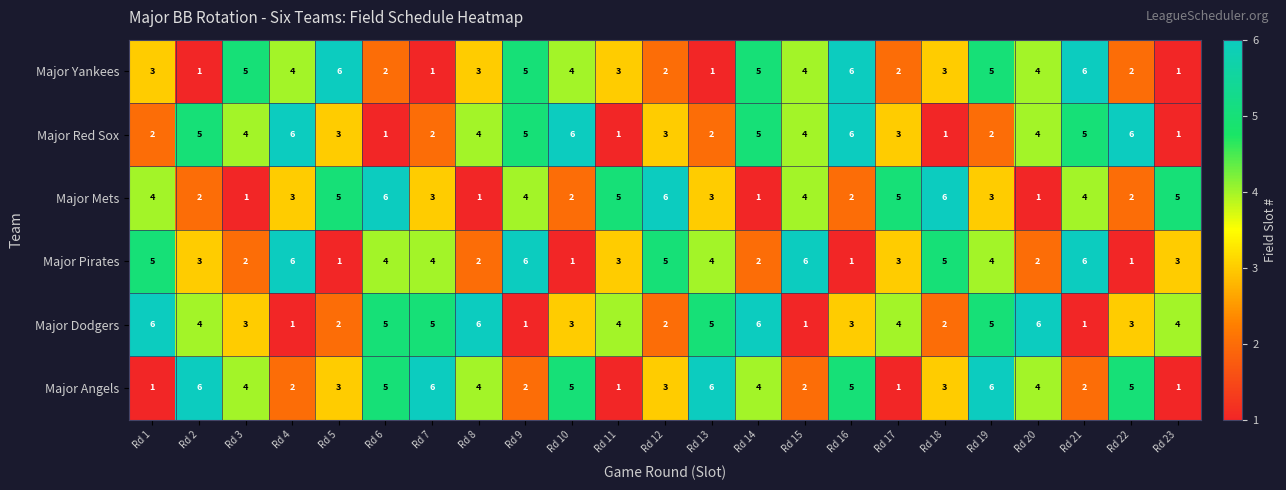

Read the Major Angels value at Rd 8.

4